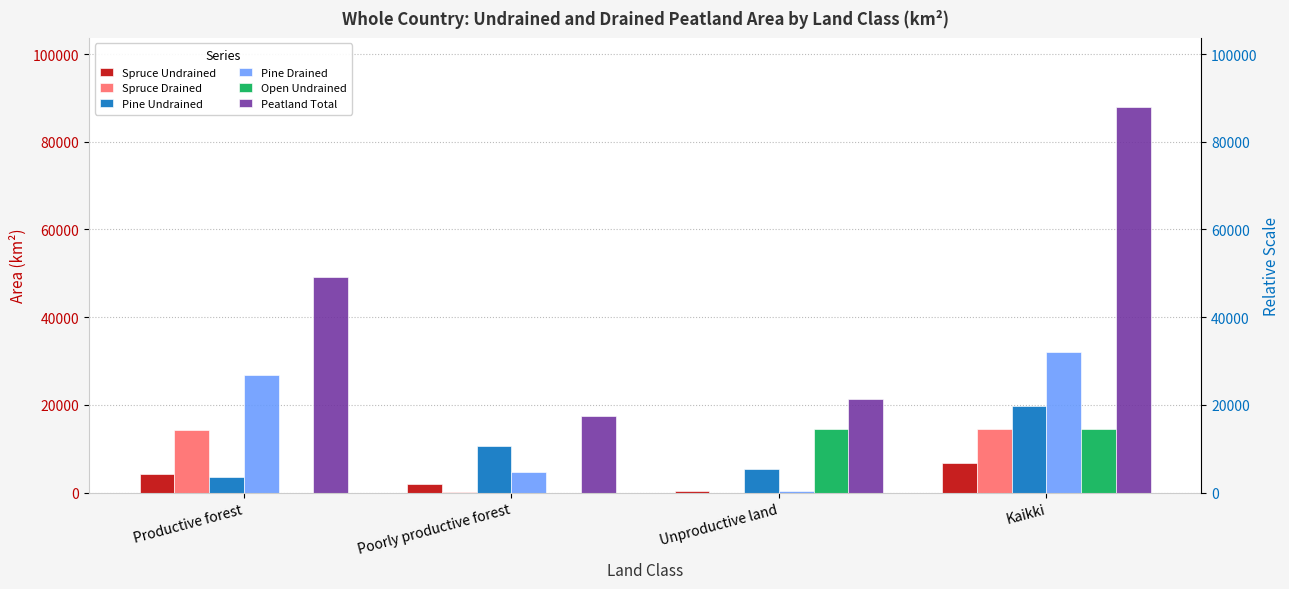

Rank the series at Productive forest from highest to lowest value.

Peatland Total, Pine Drained, Spruce Drained, Spruce Undrained, Pine Undrained, Open Undrained